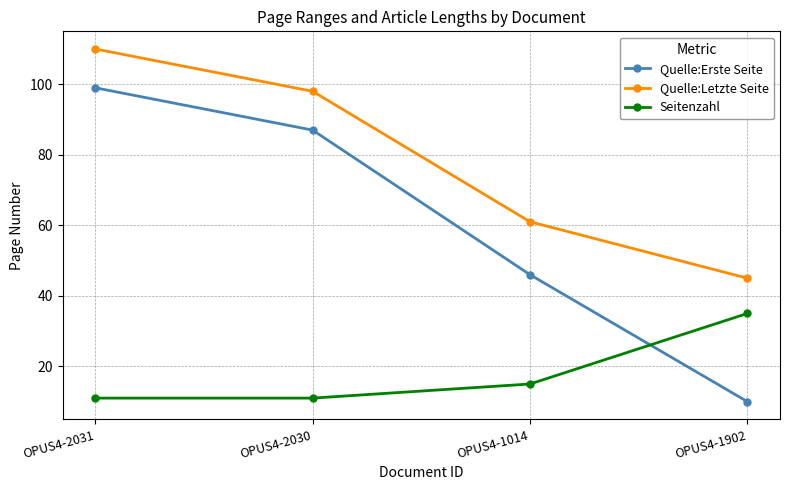

Which series changed the most between OPUS4-2031 and OPUS4-1014?

Quelle:Erste Seite